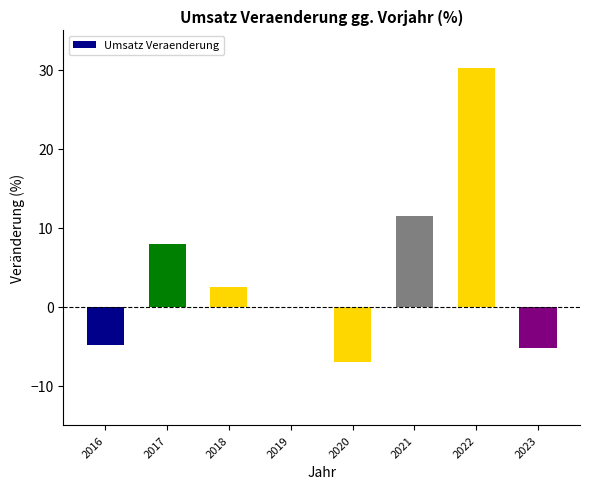

What is the sum of all values?

35.1